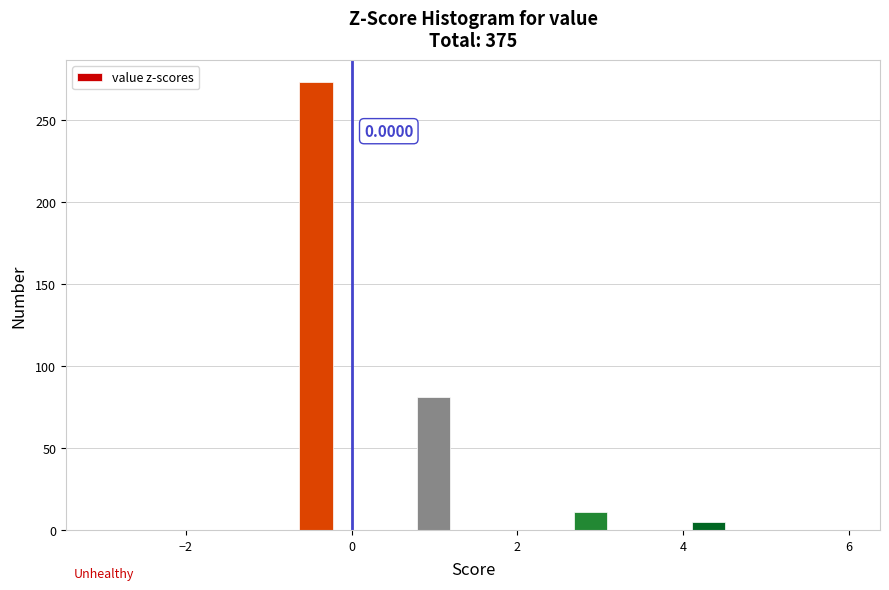

Read against the x-axis, roughly where is the centre of the tallest bar?

-0.4